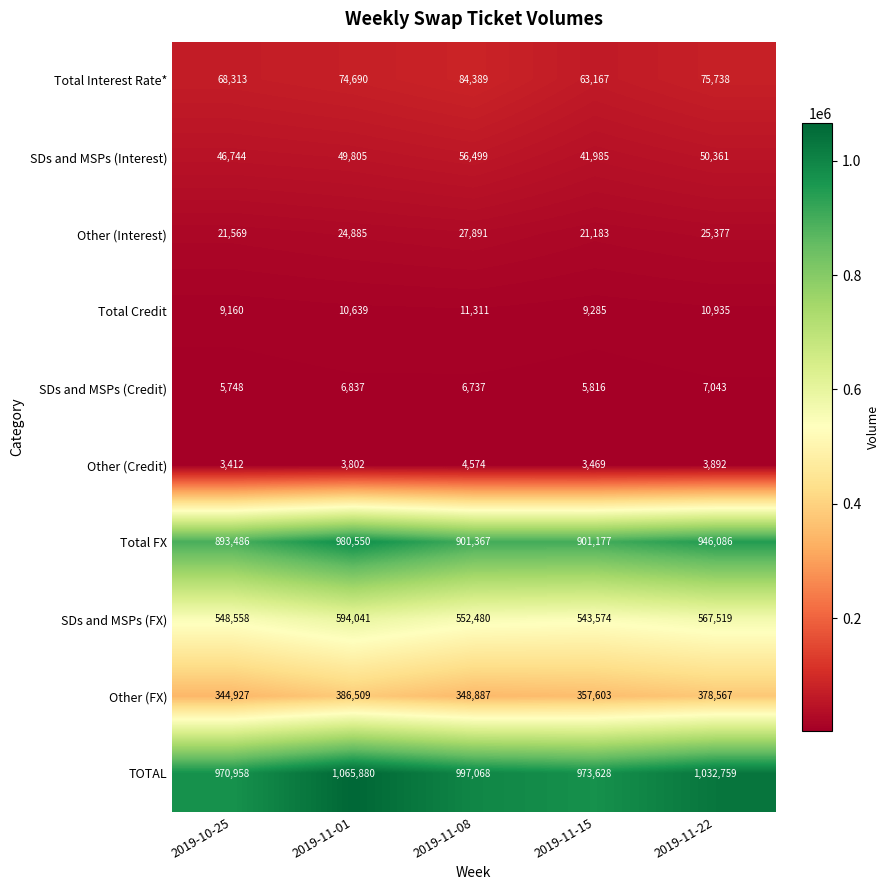

What is the difference between the second highest and second lowest values in the Total Interest Rate* series?

7425